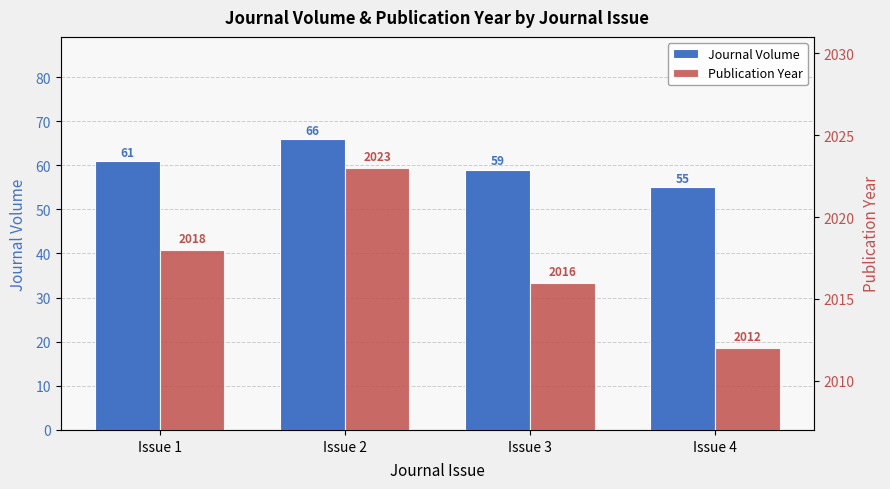

What is the difference between the maximum and second lowest values in the Publication Year series?

7